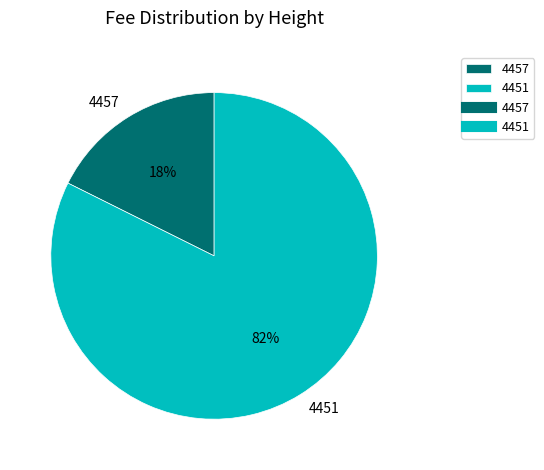

Does any single category account for the majority?

Yes